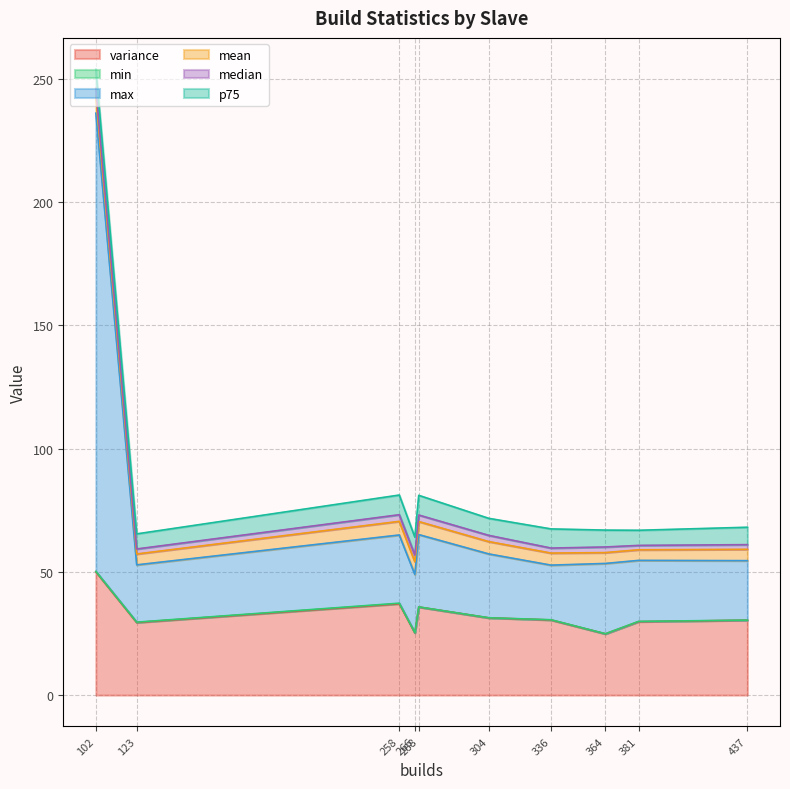

The mean series shows 2.3 at 381. True or false?

False